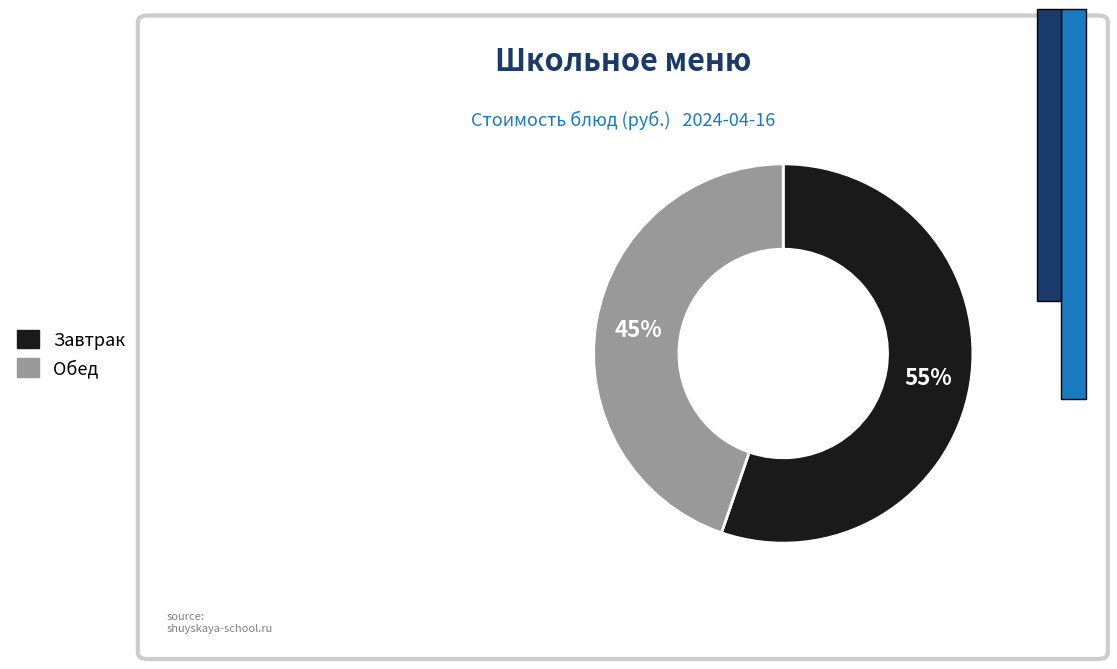

Is the sum of Завтрак and Обед greater than half?

Yes